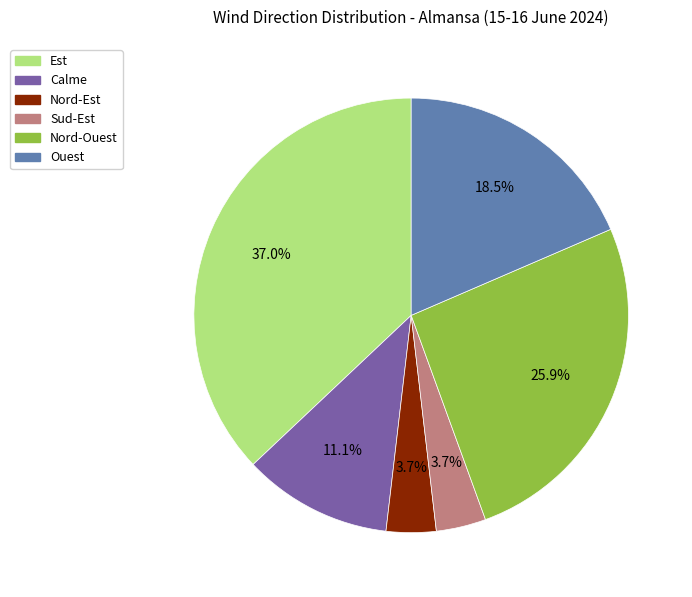

Does Nord-Ouest account for over 50% of the chart?

No